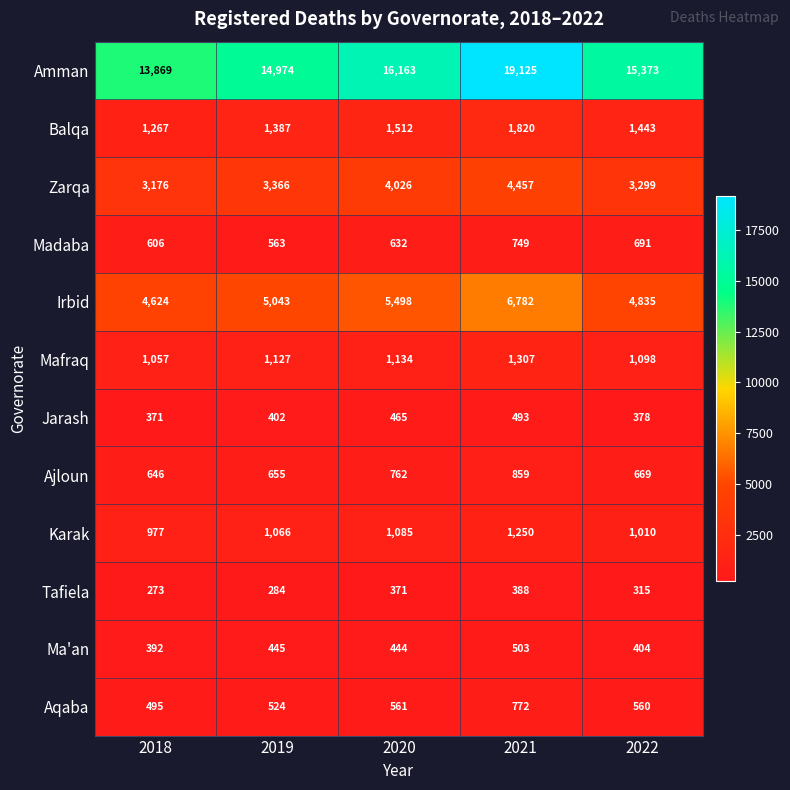

What is the average value of the Madaba series?

648